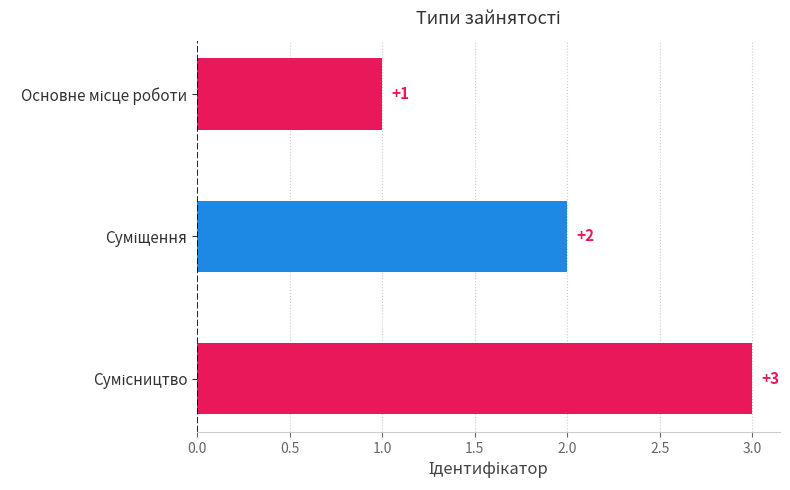

What is the greatest value displayed?

3